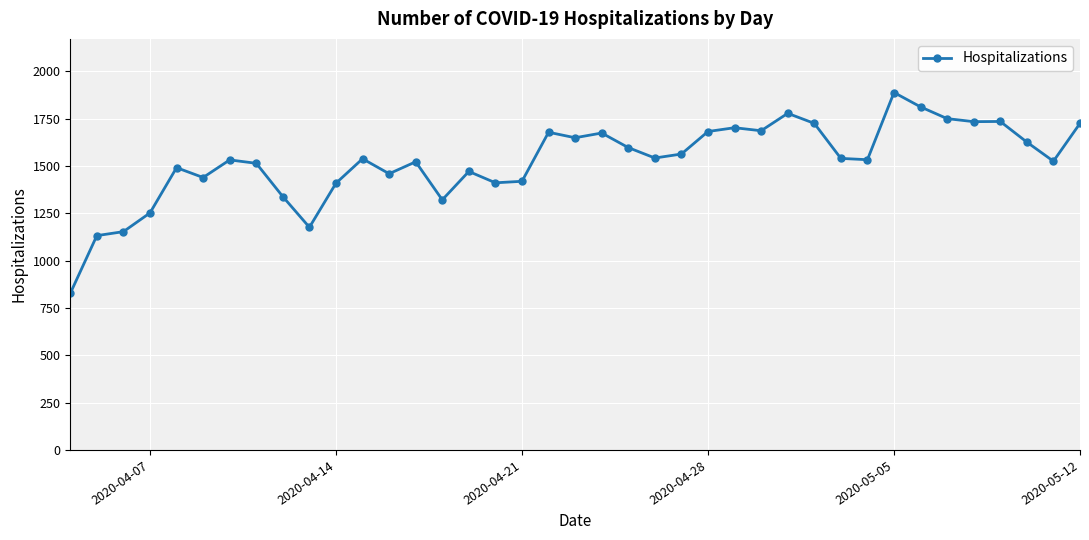

What is the value of the 13th point from the left?

1459